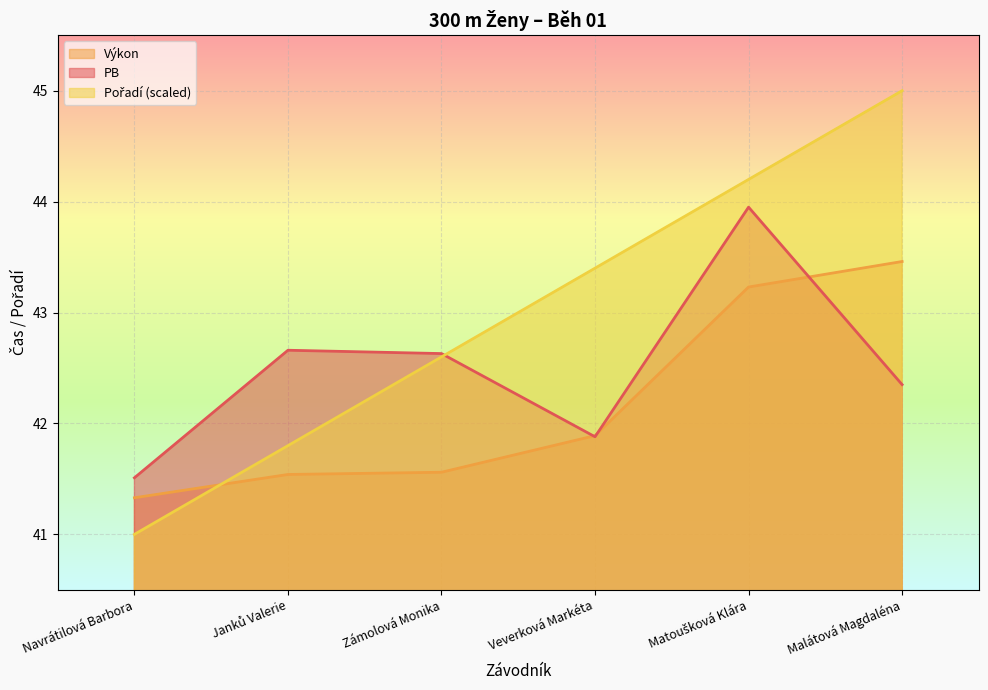

After their last crossing, which series has the higher values: PB or Výkon?

Výkon